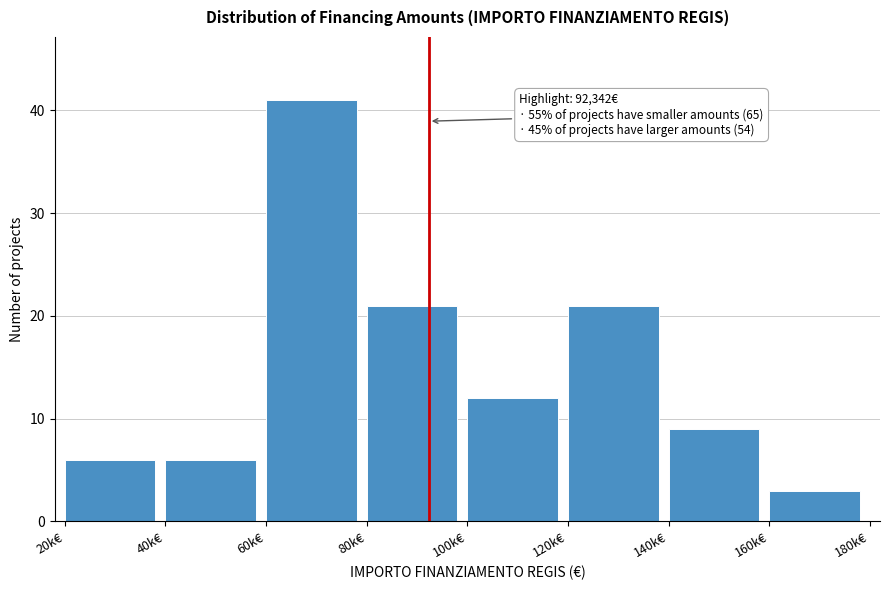

Reading left to right, transcribe all the data shown in this chart.

6	6	41	21	12	21	9	3